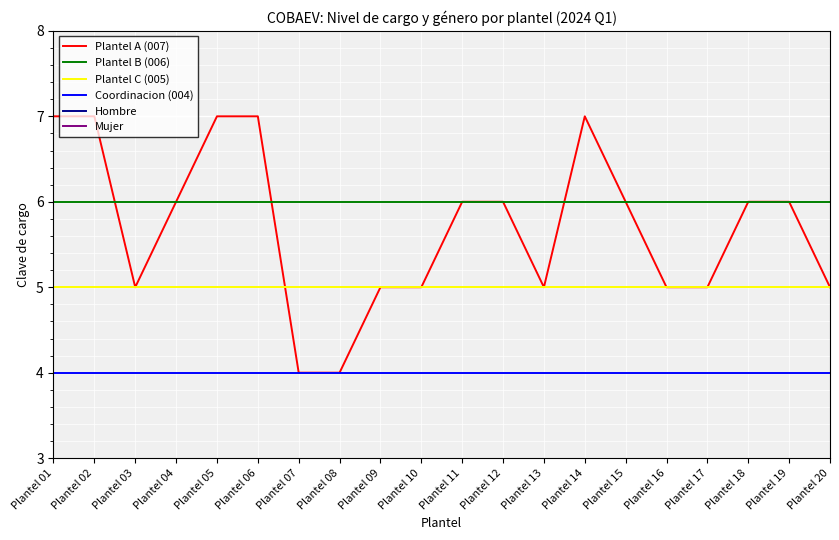

Reading left to right, extract all data points from this chart.

Plantel A (007): 7	7	5	6	7	7	4	4	5	5	6	6	5	7	6	5	5	6	6	5
Plantel B (006): 6	6	6	6	6	6	6	6	6	6	6	6	6	6	6	6	6	6	6	6
Plantel C (005): 5	5	5	5	5	5	5	5	5	5	5	5	5	5	5	5	5	5	5	5
Coordinacion (004): 4	4	4	4	4	4	4	4	4	4	4	4	4	4	4	4	4	4	4	4
Hombre: 1	1	0	1	1	1	0	1	1	0	1	1	1	1	1	1	0	1	1	1
Mujer: 0	0	1	0	0	0	1	0	0	1	0	0	0	0	0	0	1	0	0	0